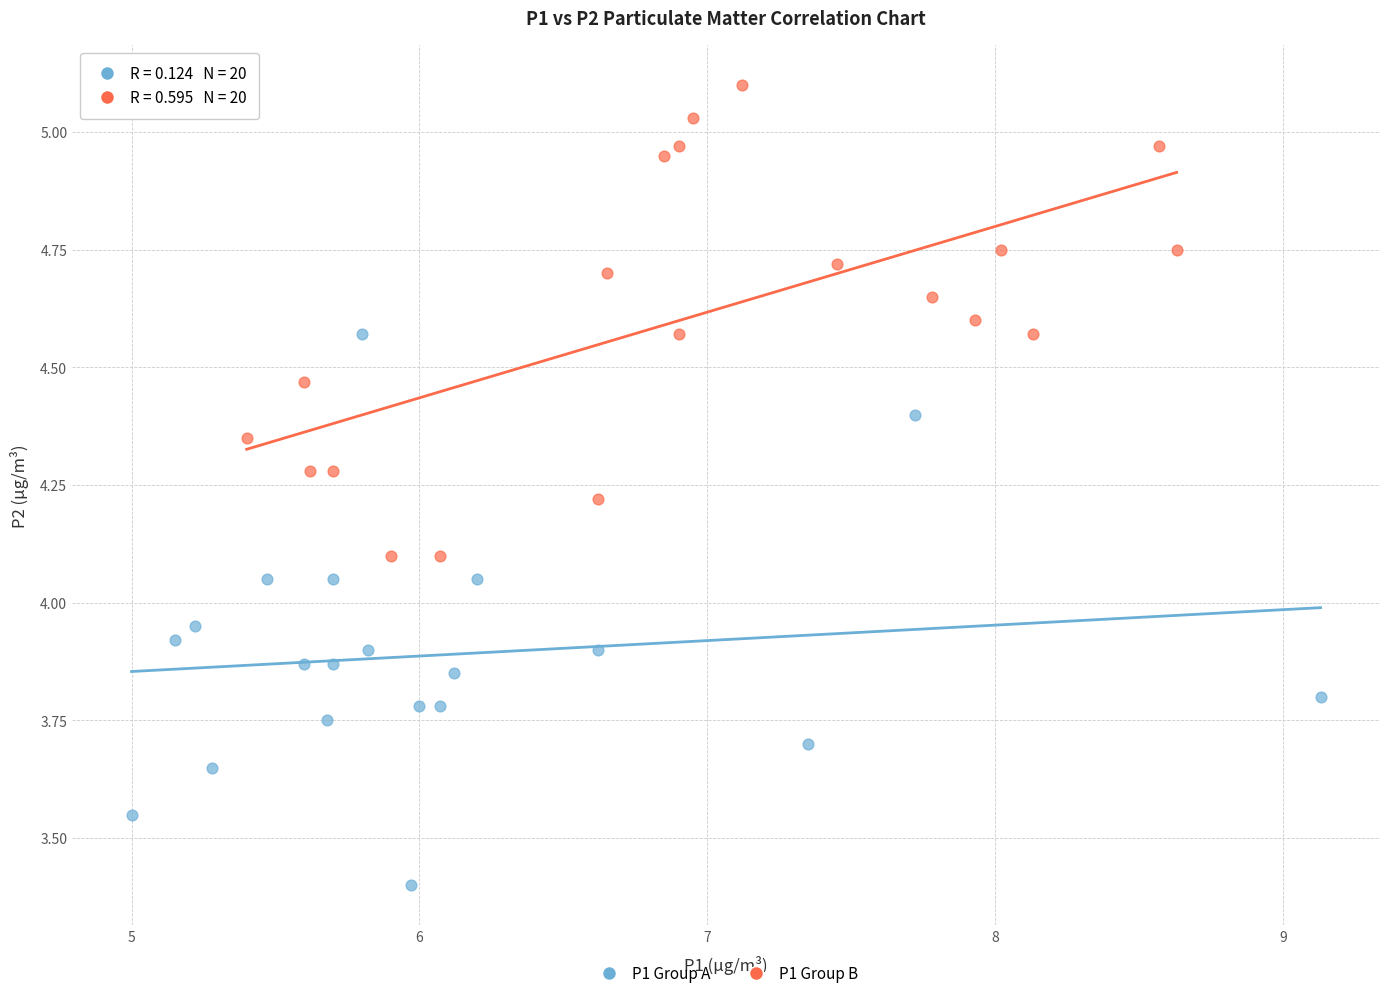

Which series contains the lowest Y value?

P1 Group A